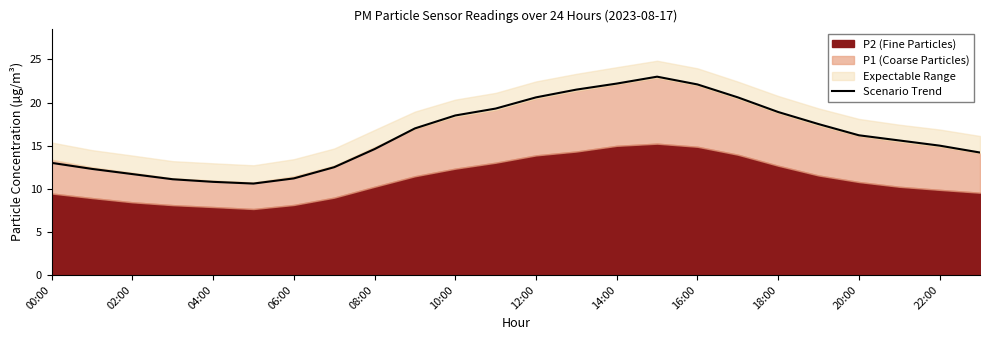

What is the maximum value for Scenario Trend?

23.0